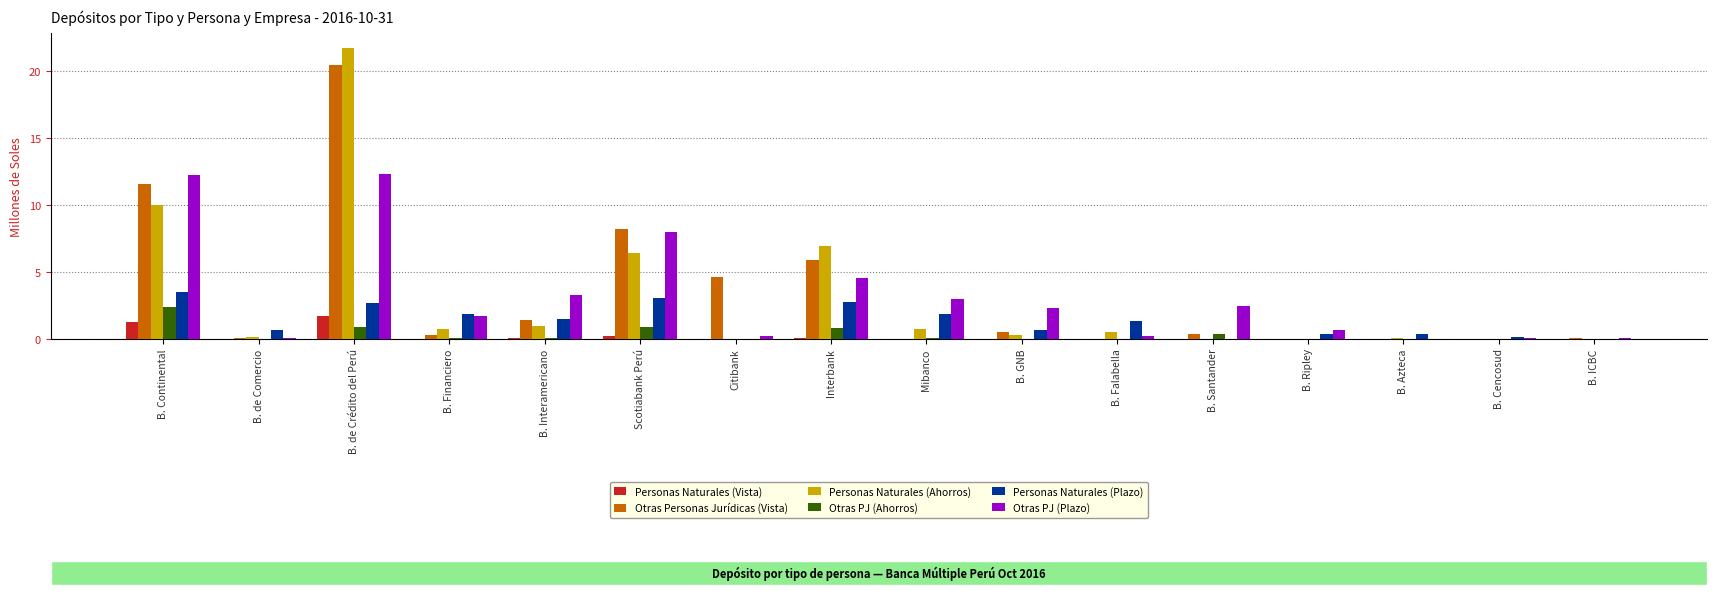

True or false: Personas Naturales (Plazo) has a value of 2.2 at B. Continental.

False